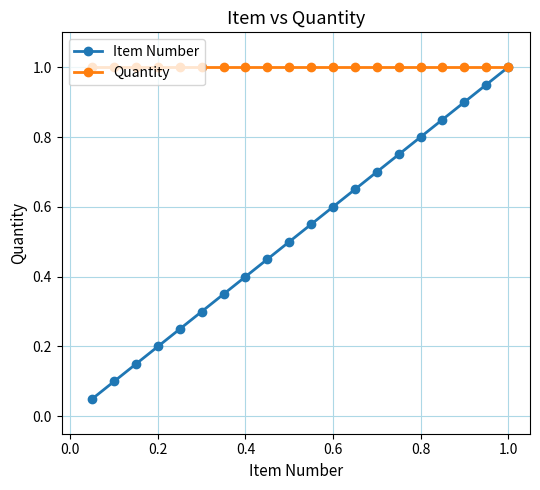

What are all the series names shown in the legend?

Item Number, Quantity